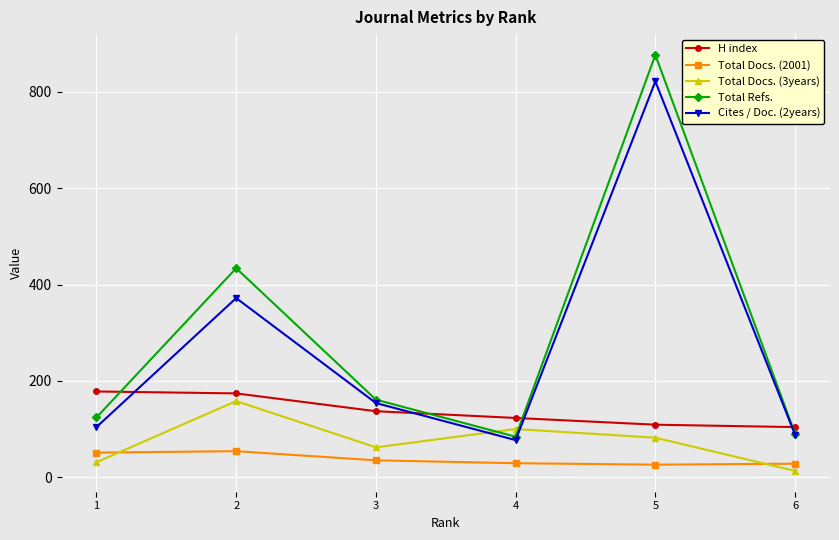

What is the value of the H index point at the 2nd from the left?

174